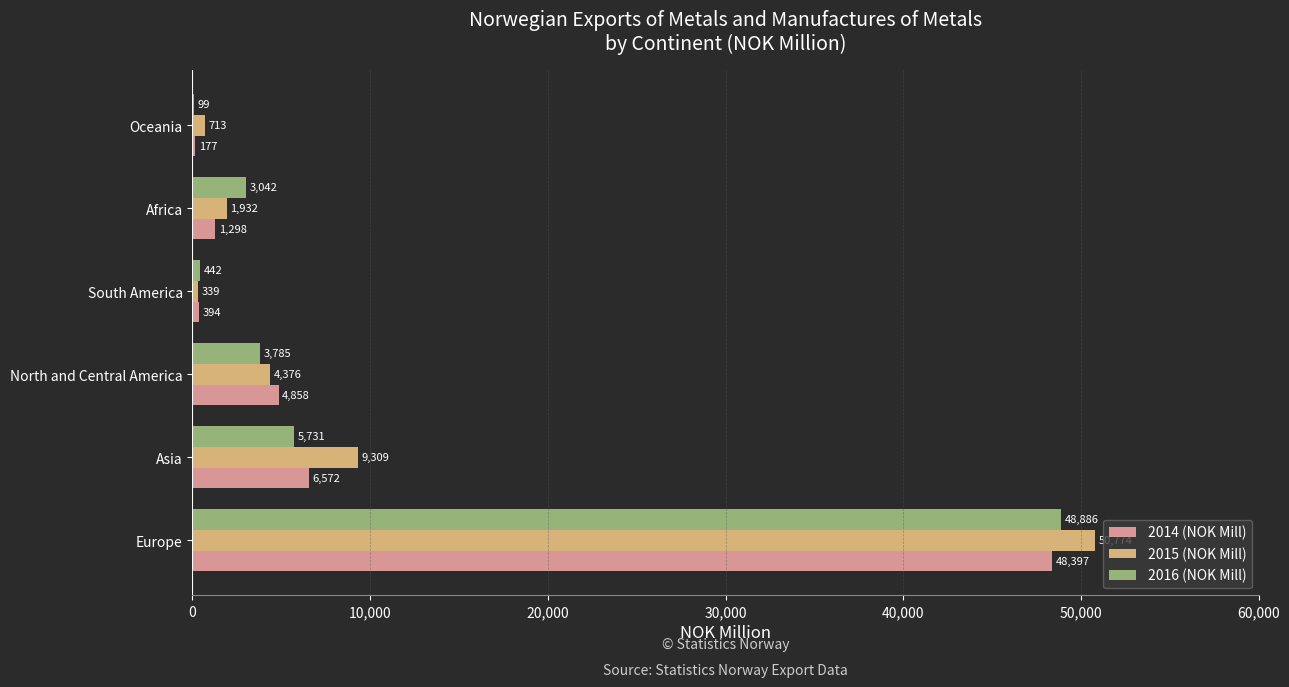

What is the maximum value shown in the chart?

50774